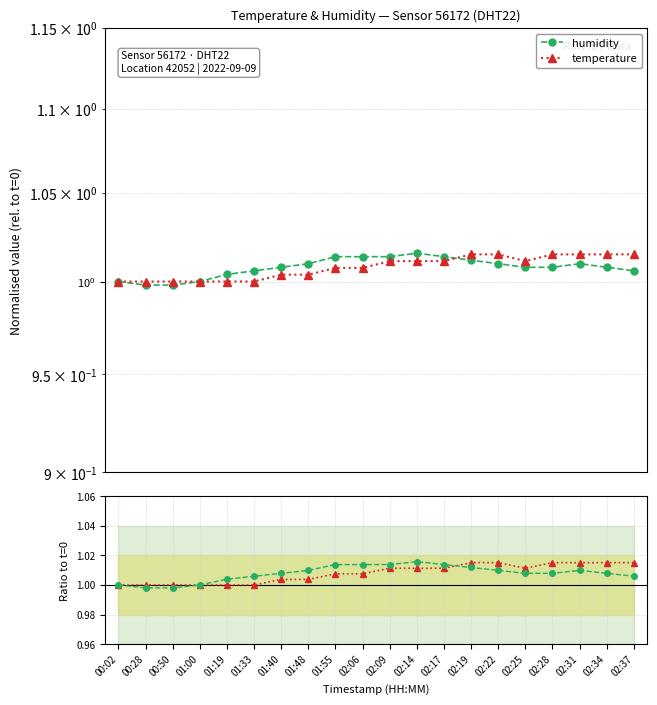

At which category does humidity reach its first local peak?

02:14